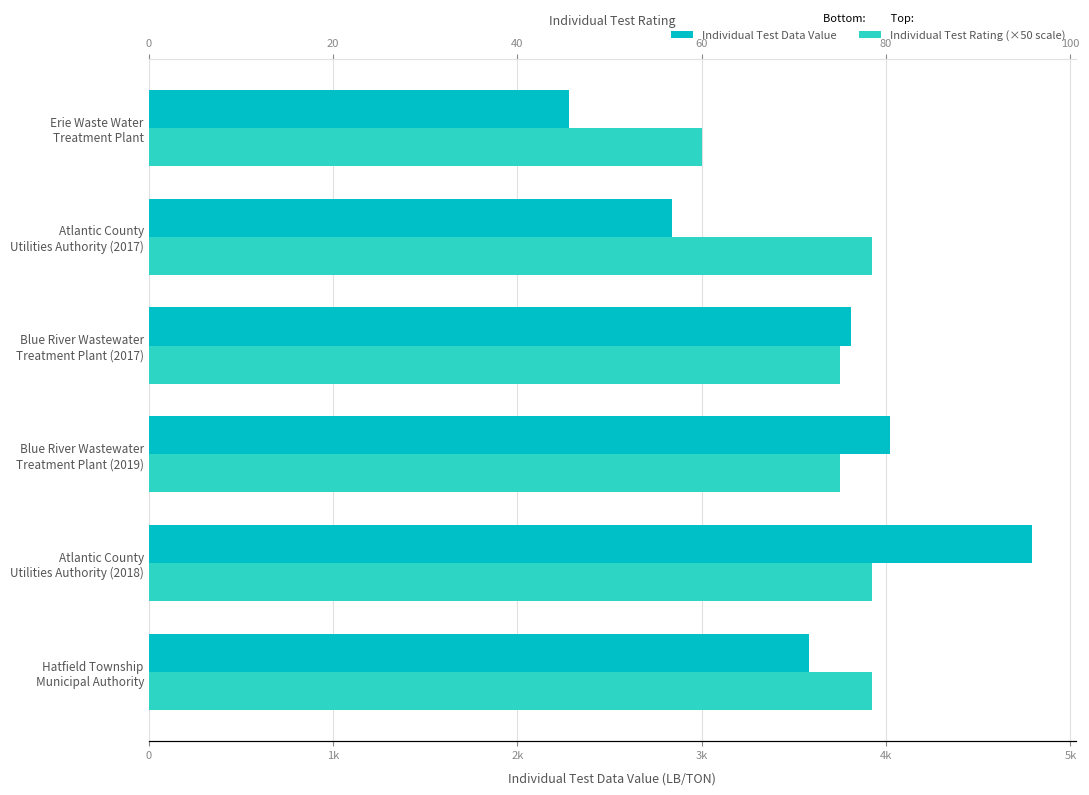

What position from the right is Blue River Wastewater Treatment Plant (2019)?

3